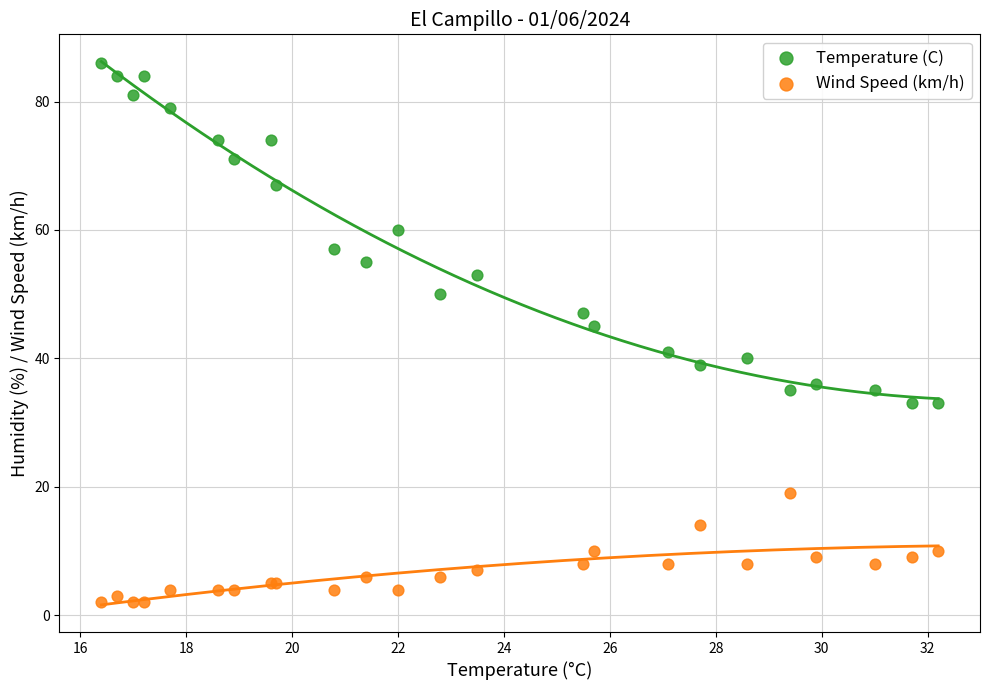

Across all series, what Y value is closest to 44?

45